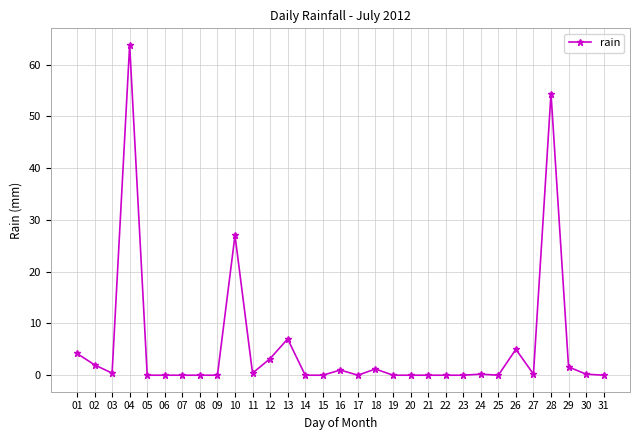

Which label corresponds to the largest value in the chart?

04